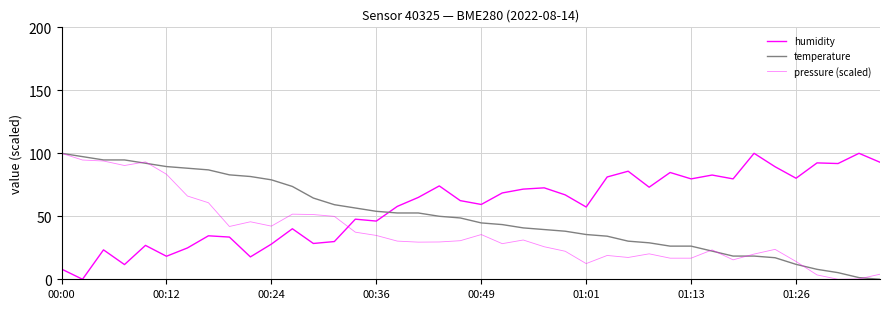

How many lines are shown in the chart?

3